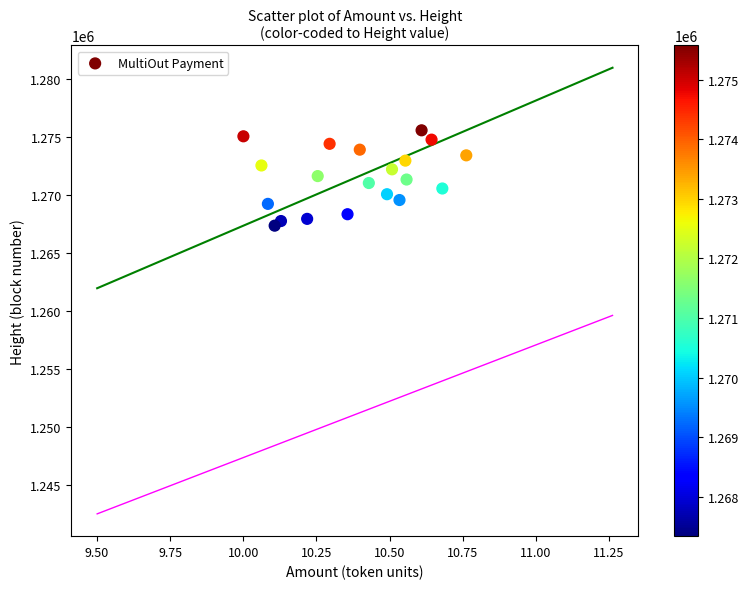

What is the range of Y values (max minus min)?

8225